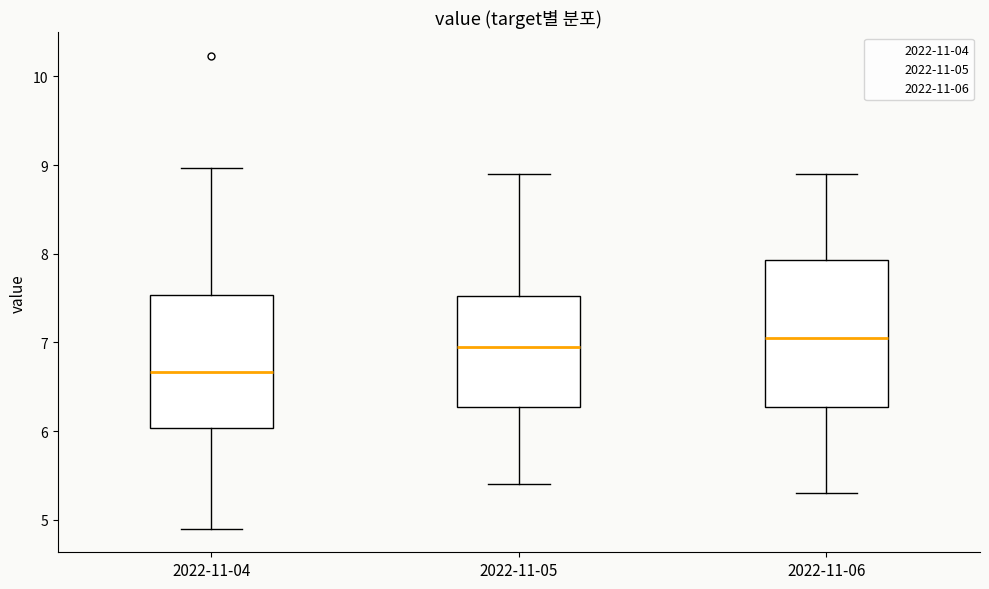

Where does the lower whisker of the box for 2022-11-05 end on the y-axis? The values are not printed on the chart, so give them approximately, as read against the axis.

5.4